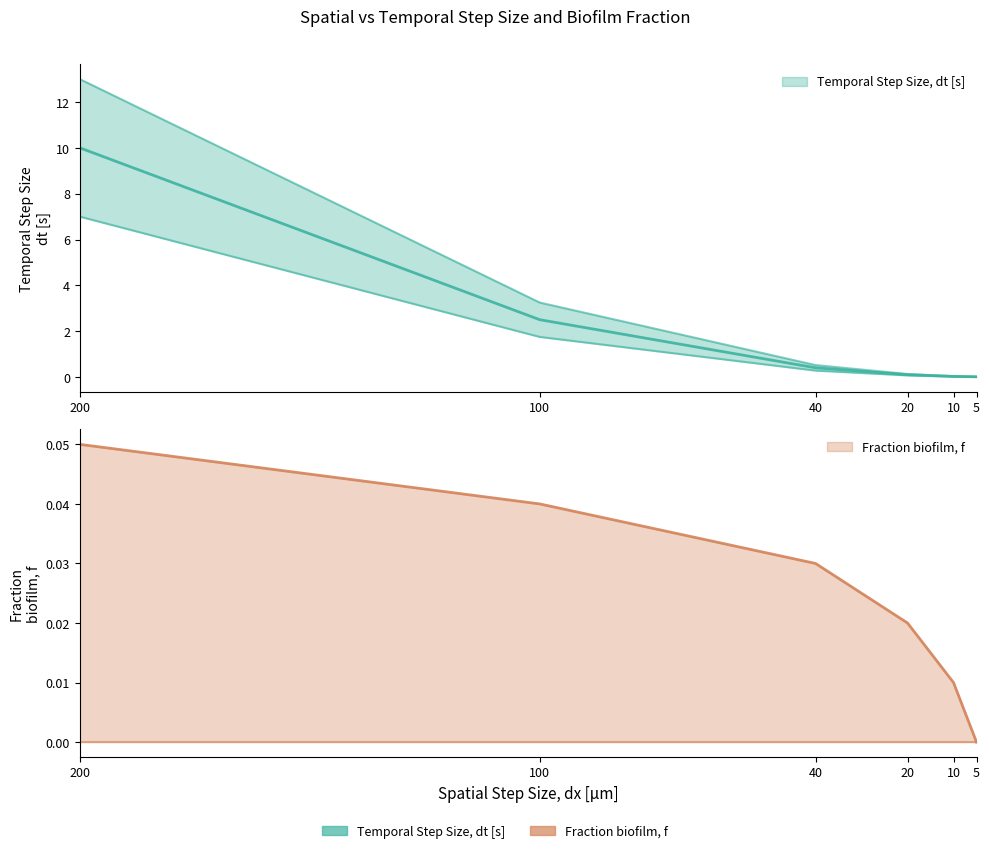

What is the greatest value displayed?

10.0